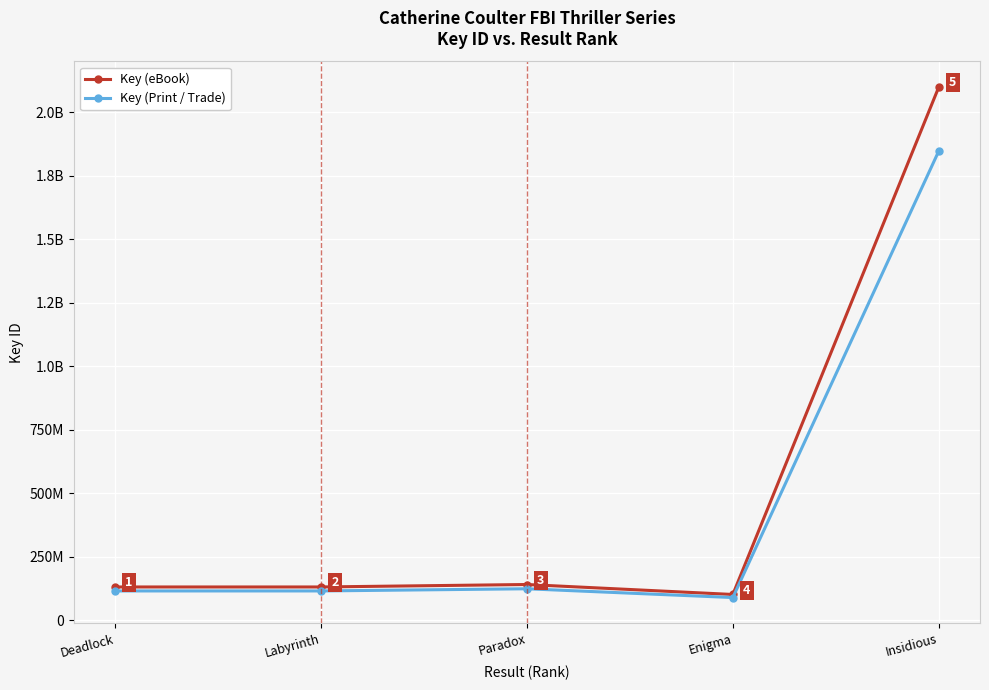

Does the chart display data point markers on the line(s)?

Yes